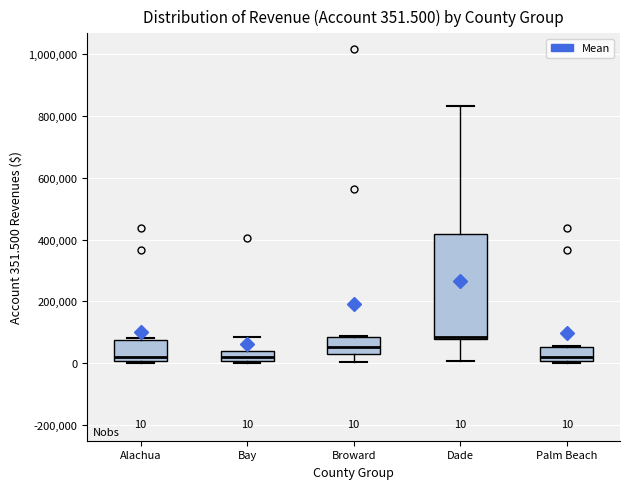

Which box is the tallest, from its lower edge to its upper edge?

Dade